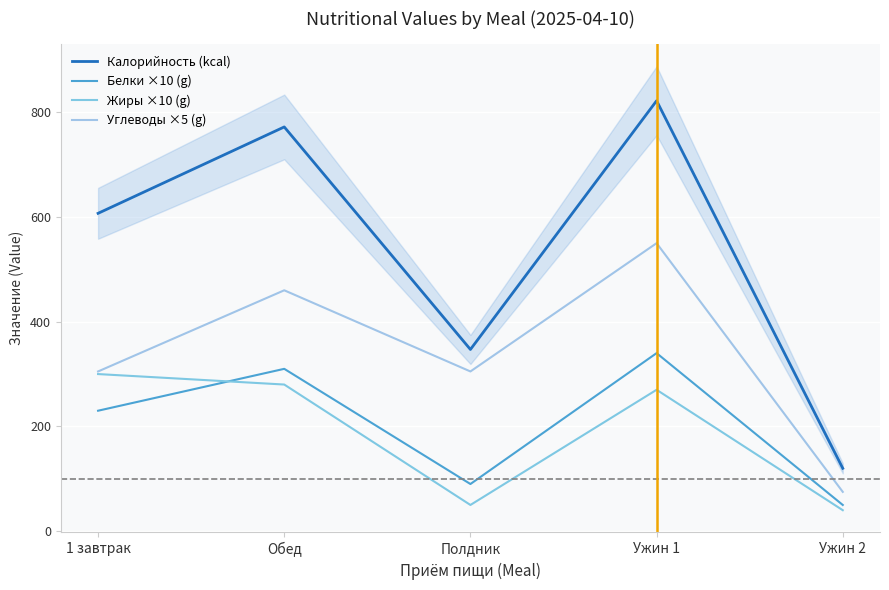

What is the average value of the Калорийность (kcal) series?

534